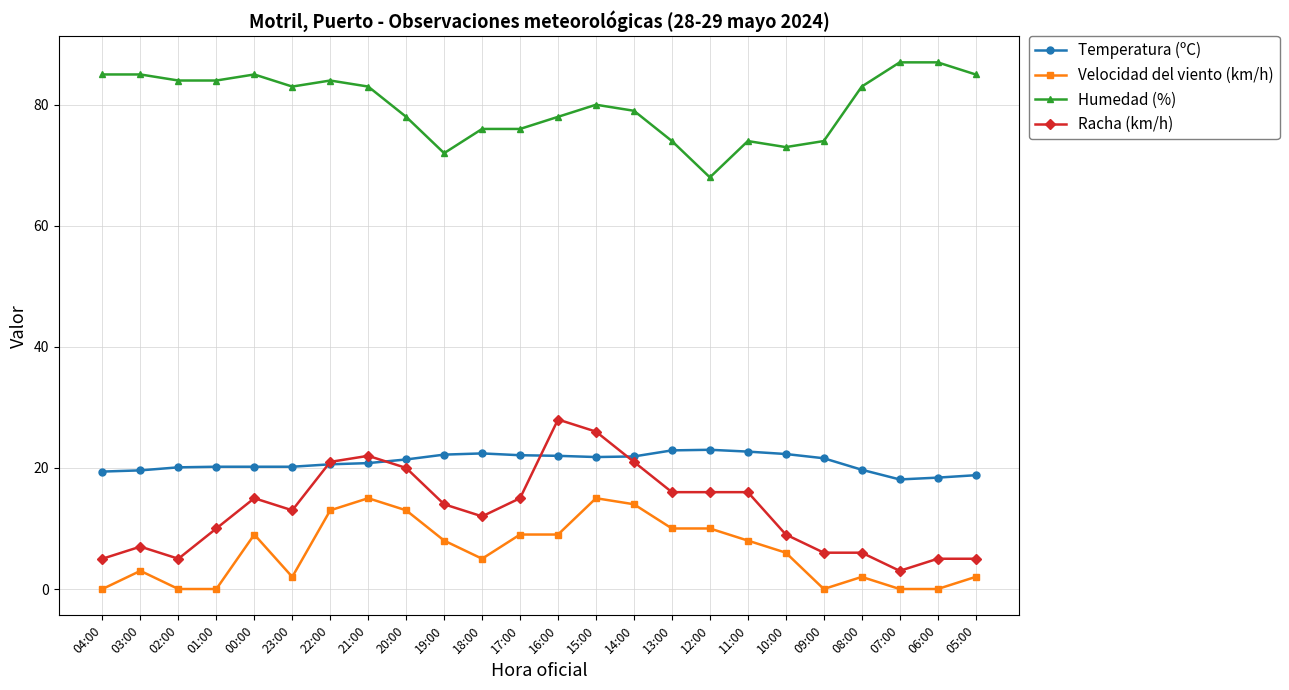

How many categories are shown in the chart?

24